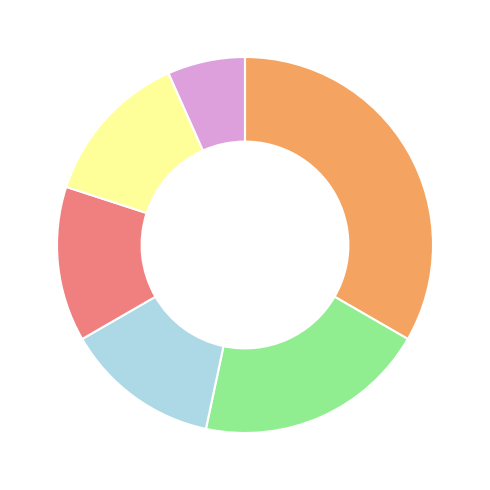

Does any single category account for the majority?

No